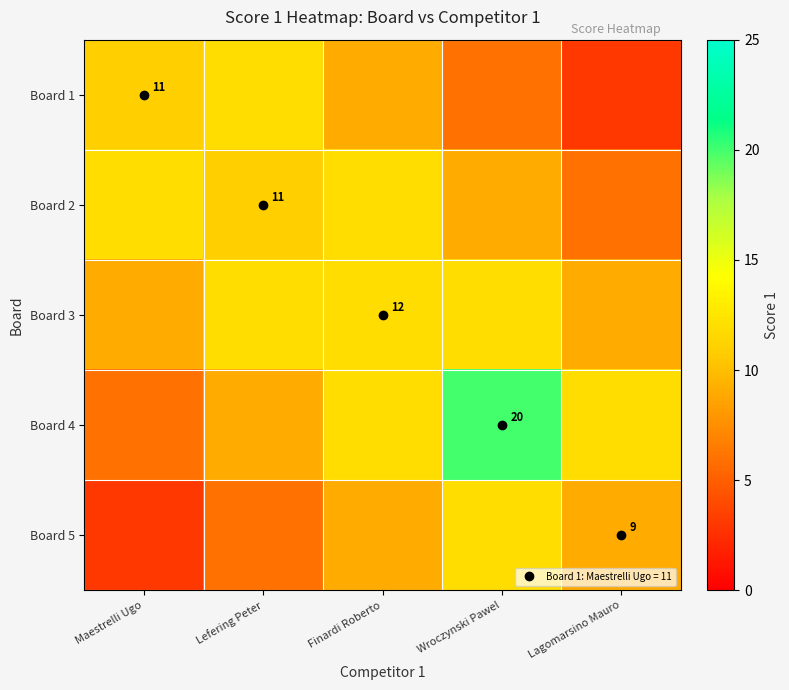

Which label corresponds to the largest value in the chart?

Wroczynski Pawel